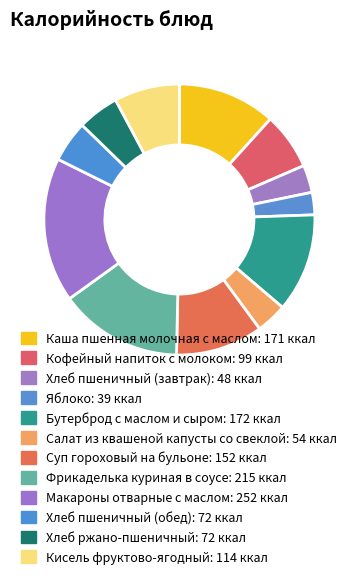

How many slices are in this pie chart?

12